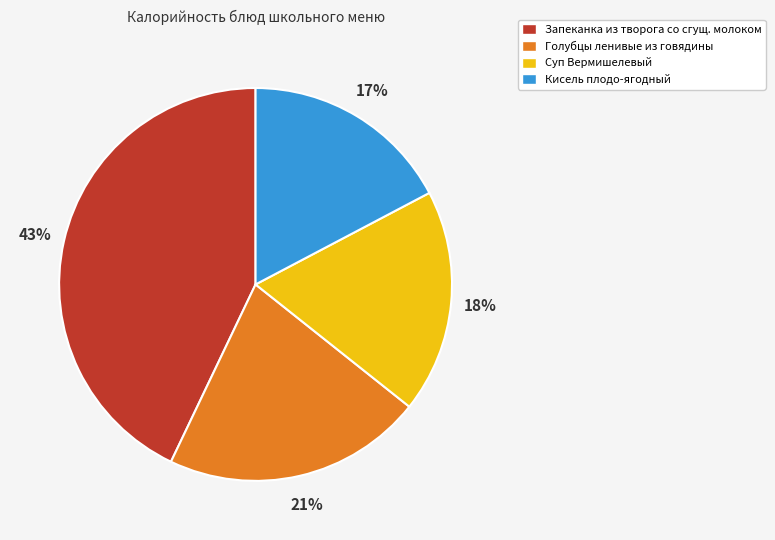

Is there a majority slice in this chart?

No